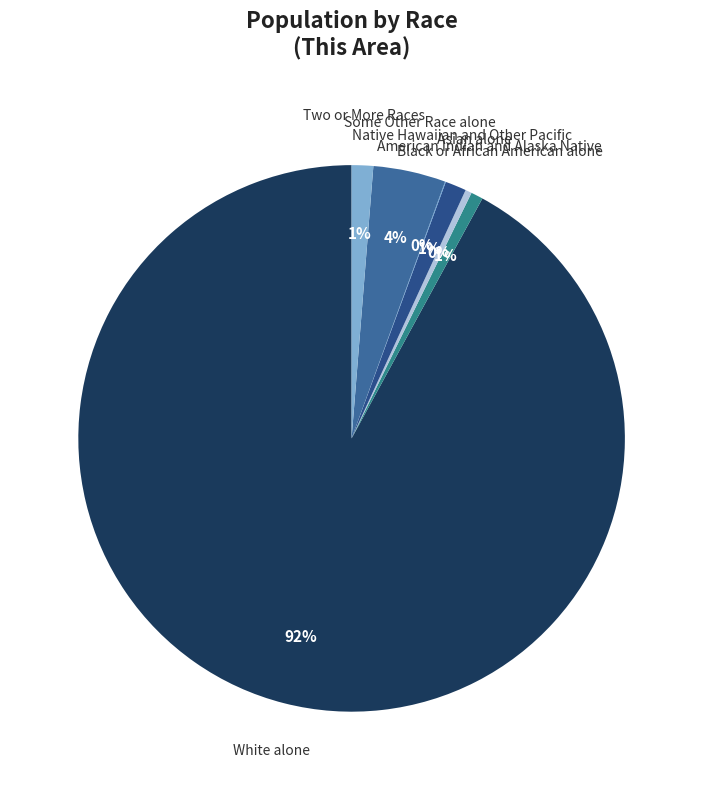

Combined, do Some Other Race alone and Asian alone account for over 50%?

No